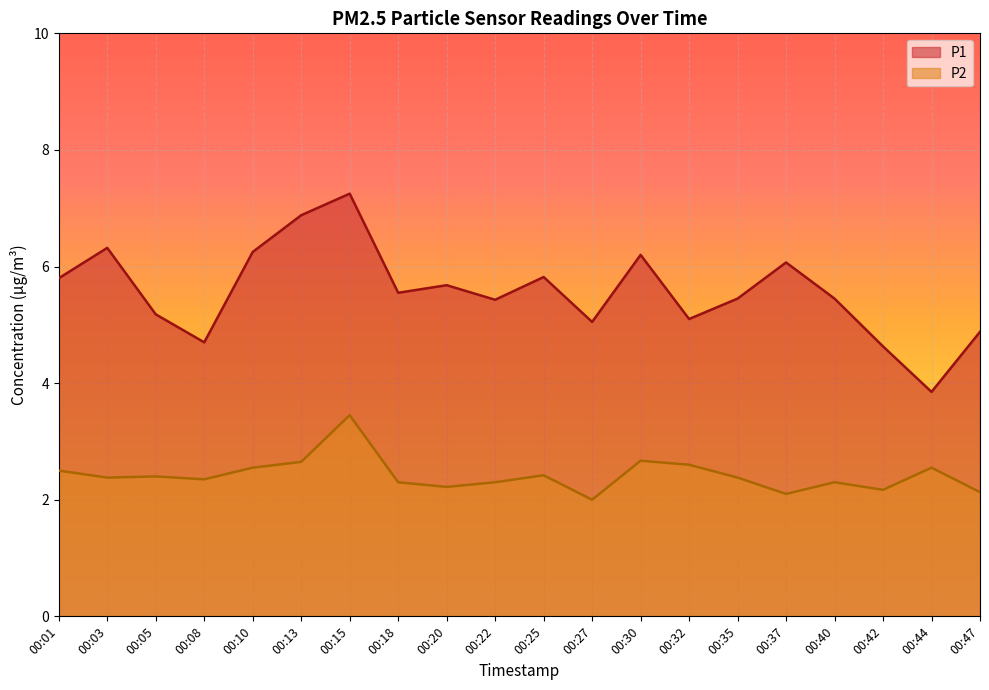

What is the difference between the maximum and minimum values in the P2 series?

1.5